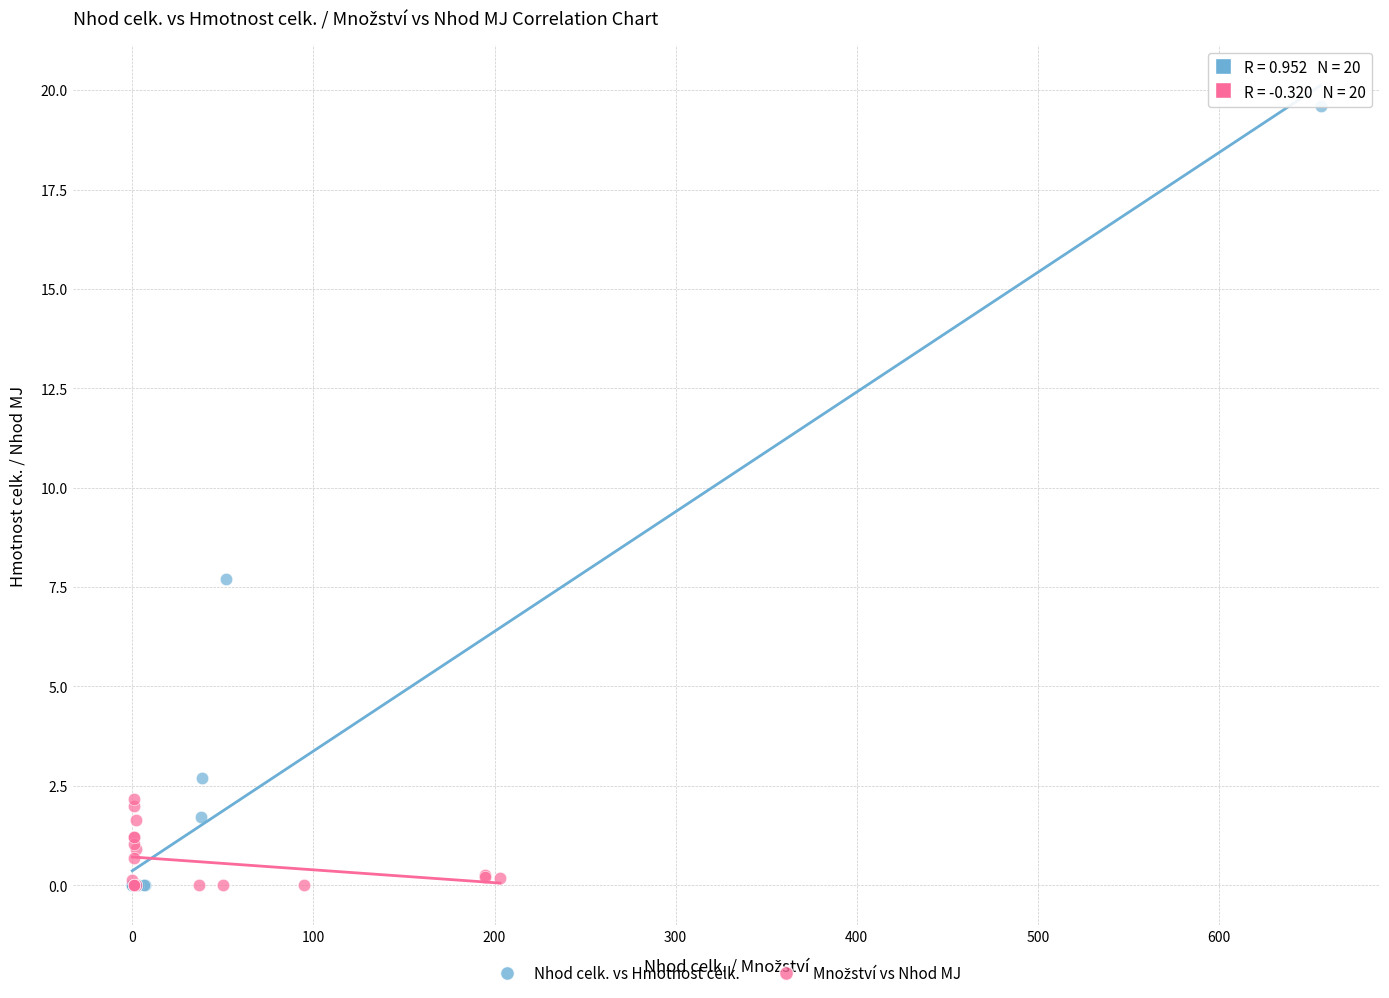

Which series has the largest Y range (max minus min)?

Nhod celk. vs Hmotnost celk.